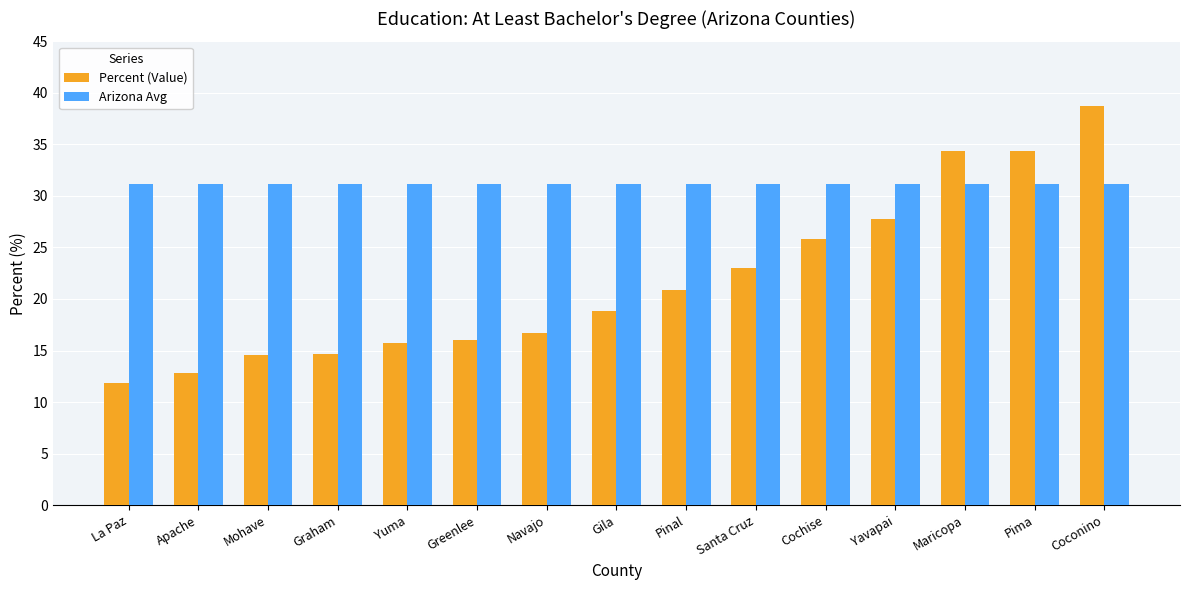

At La Paz, list the series in order from smallest to largest.

Percent (Value), Arizona Avg